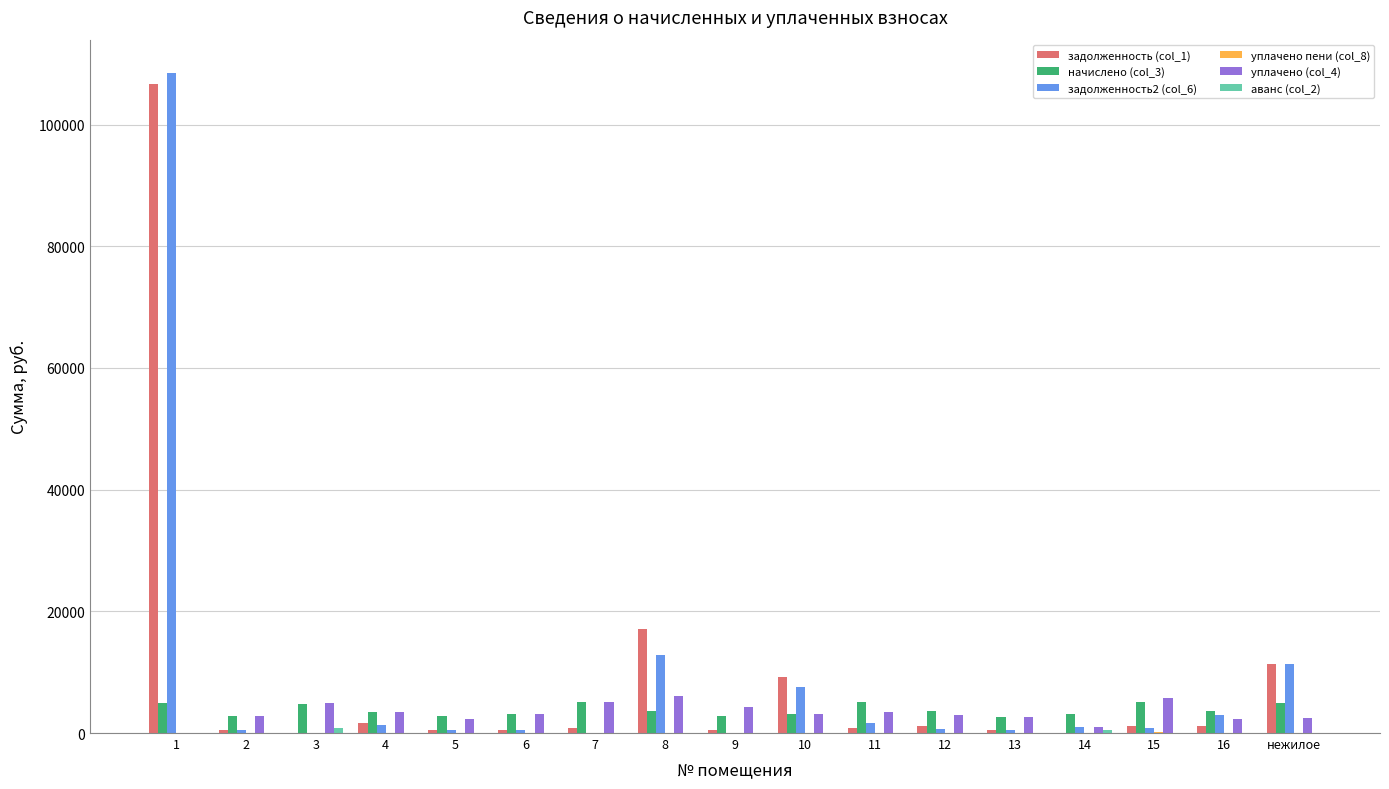

What is the maximum value shown in the chart?

108538.1